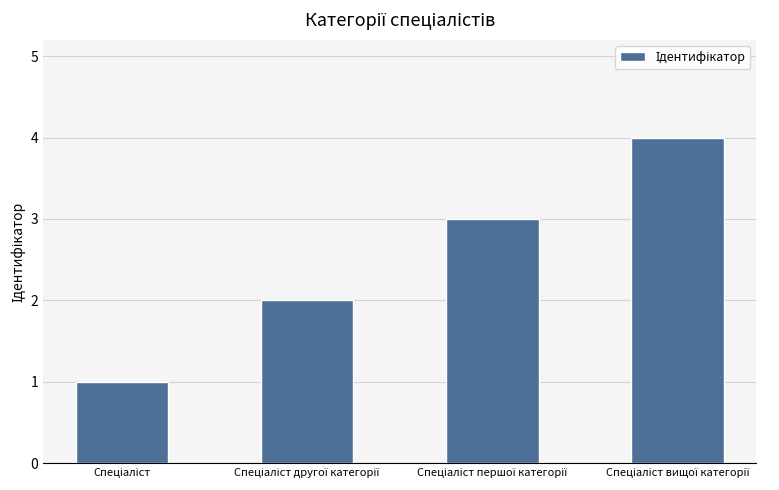

What is the difference between the maximum and second lowest values?

2